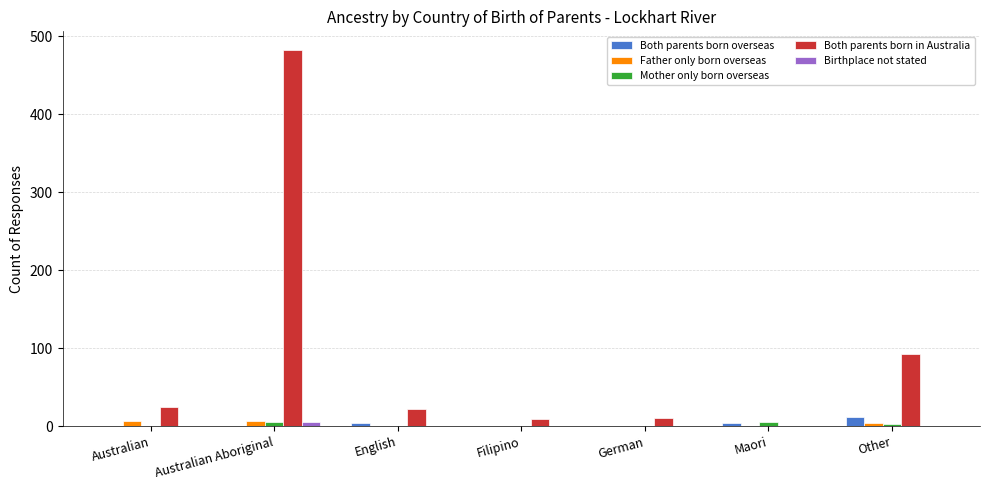

Are the bars grouped side by side (vs. stacked)?

Yes